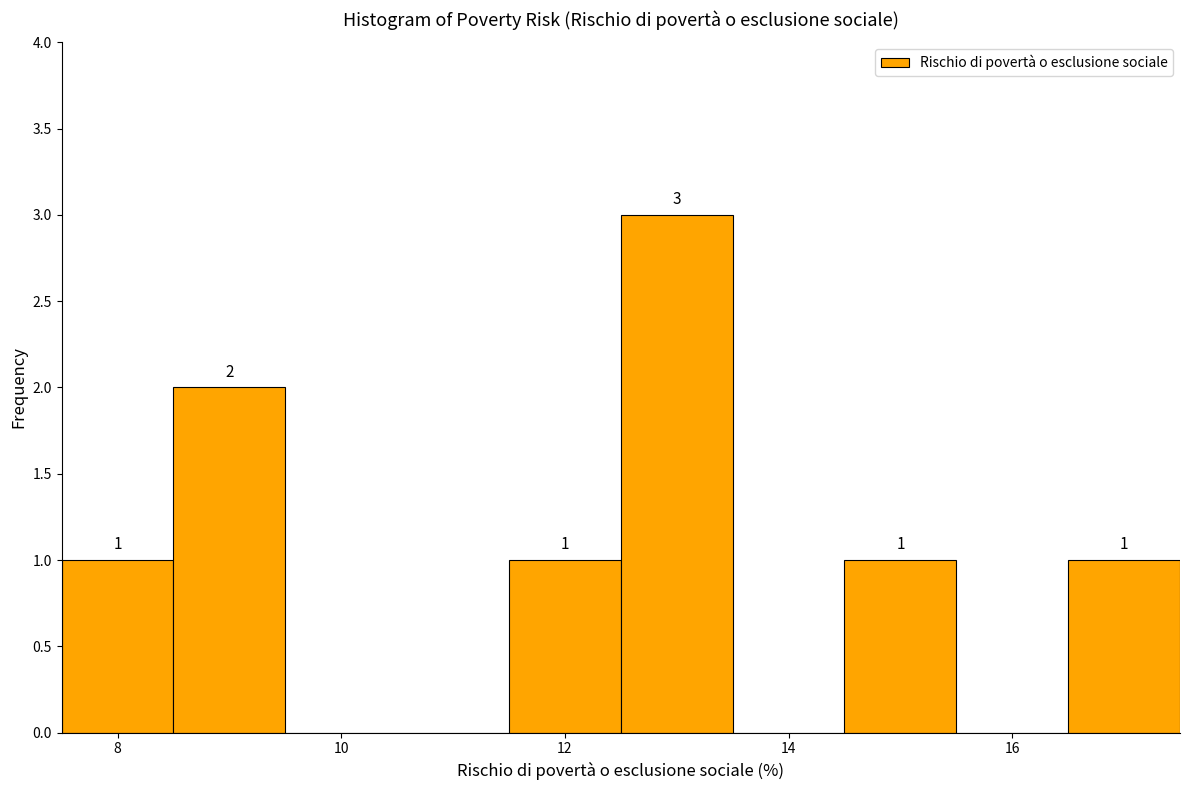

Over which range of the x-axis is the bar tallest?

12.5 to 13.5